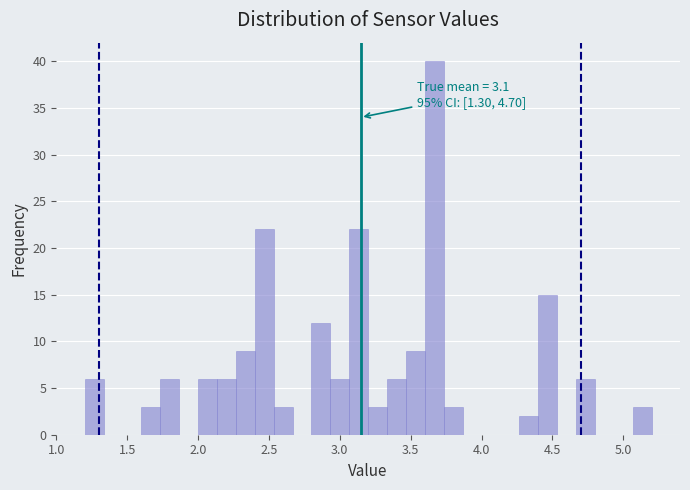

Read against the x-axis, roughly where is the centre of the tallest bar?

3.65